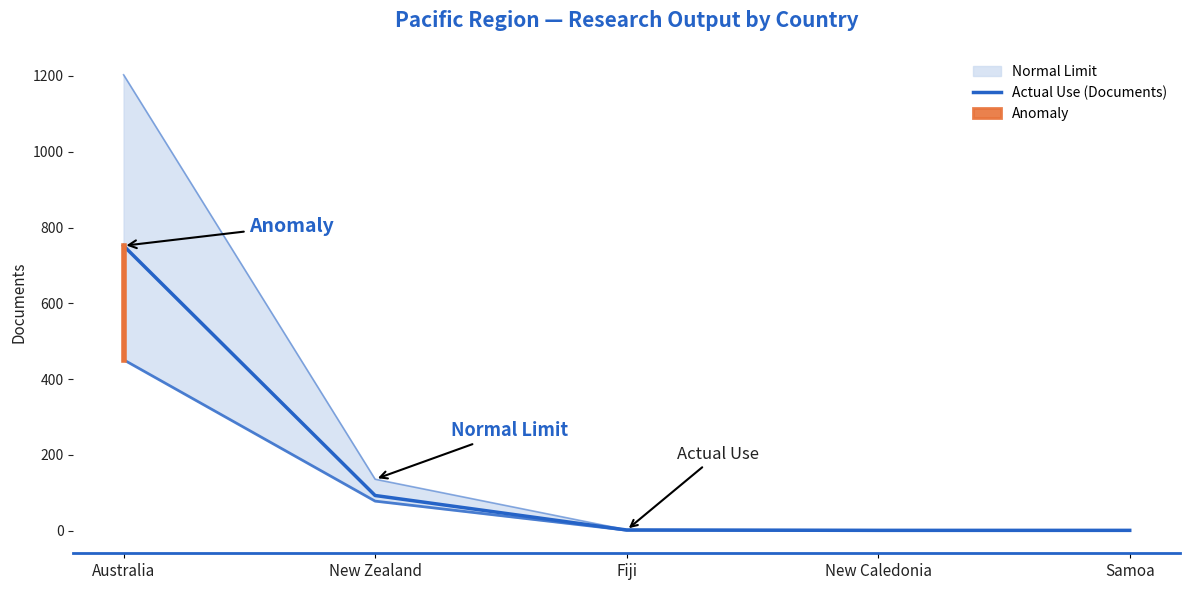

Reading right to left, extract all data points from this chart.

1	1	2	93	752